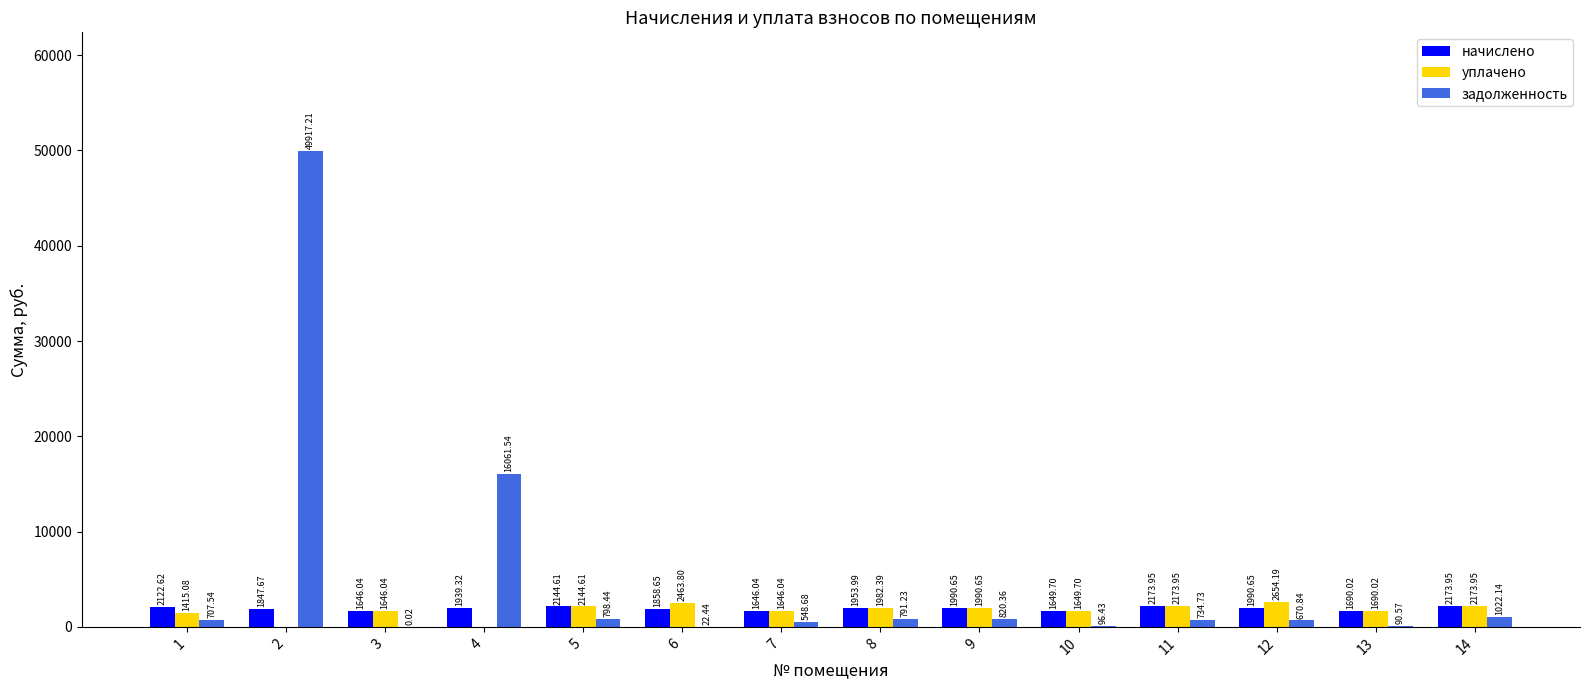

How many series are shown in this chart?

3